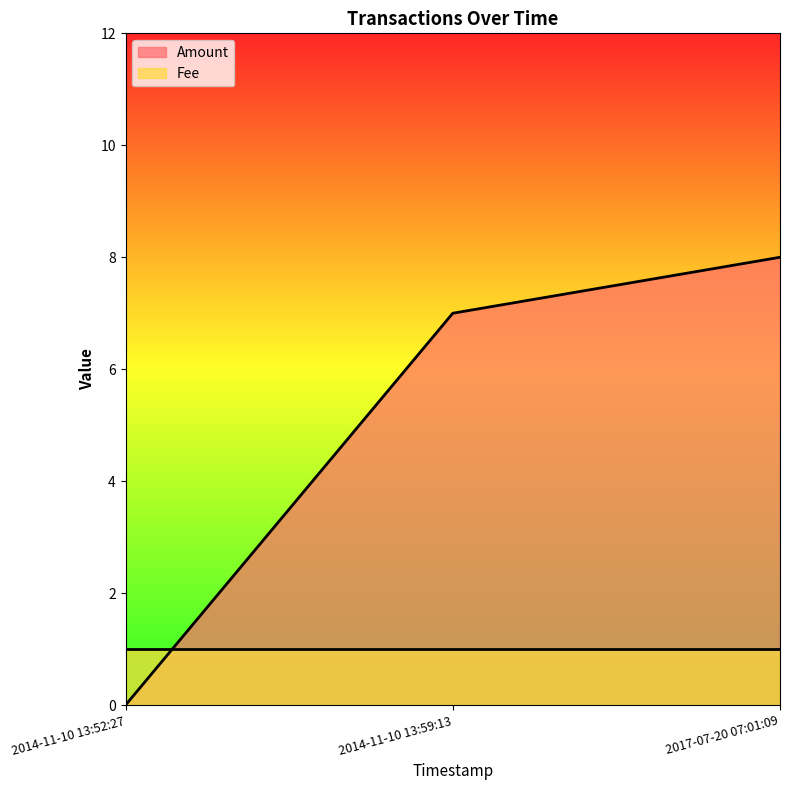

Reading left to right, list all the values displayed in this chart.

0	7	8